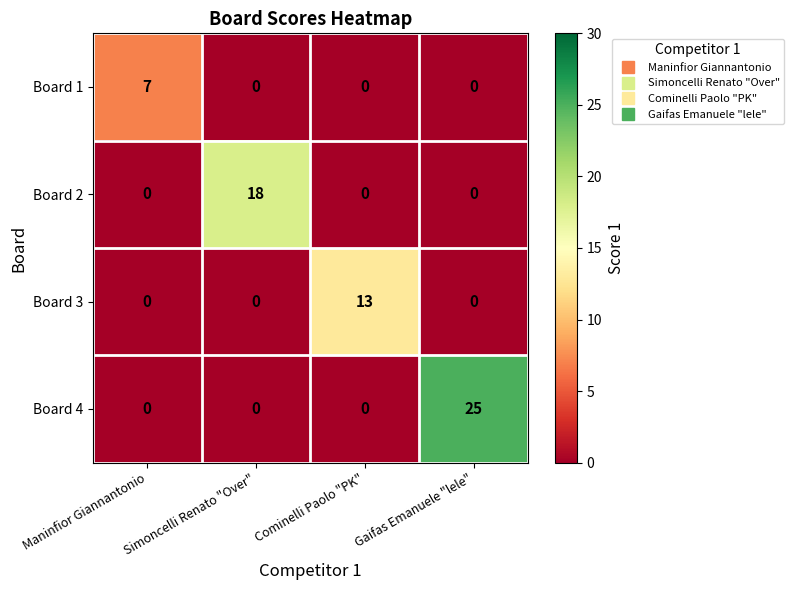

True or false: Board 3 has a value of -5 at Gaifas Emanuele "lele".

False